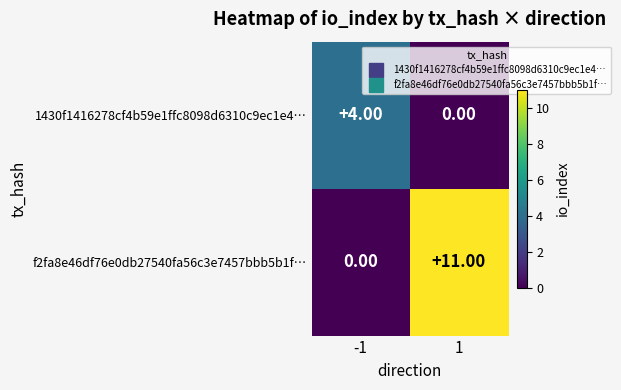

Rank the series by their maximum value, from lowest to highest.

1430f1416278cf4b59e1ffc8098d6310c9ec1e4…, f2fa8e46df76e0db27540fa56c3e7457bbb5b1f…